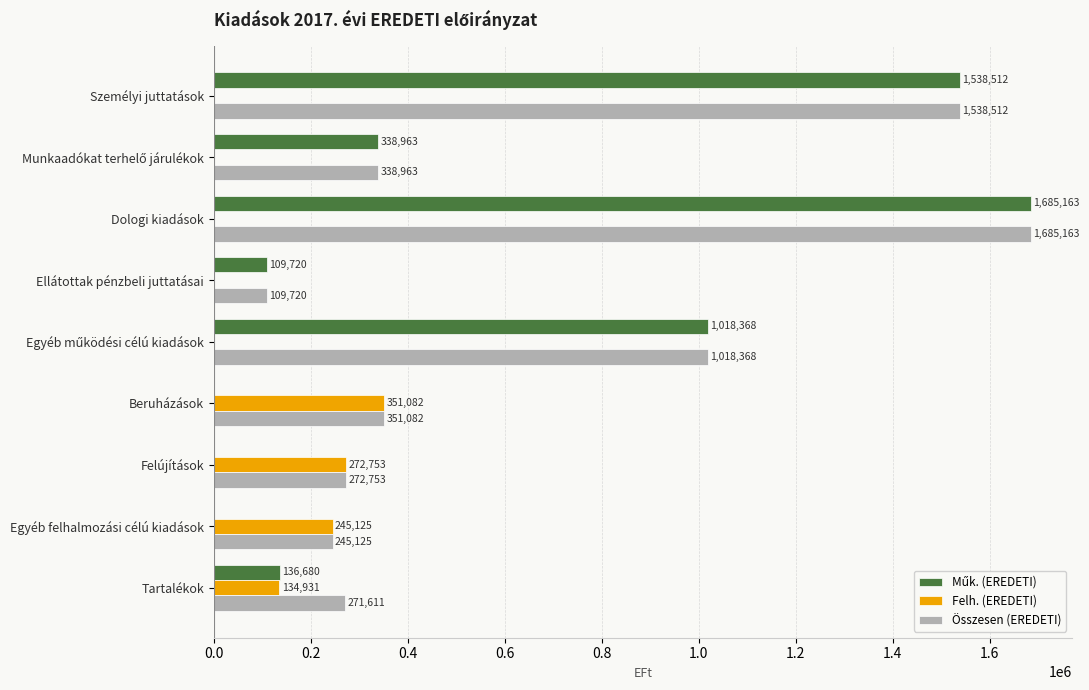

How many values in the Felh. (EREDETI) series exceed 0?

4